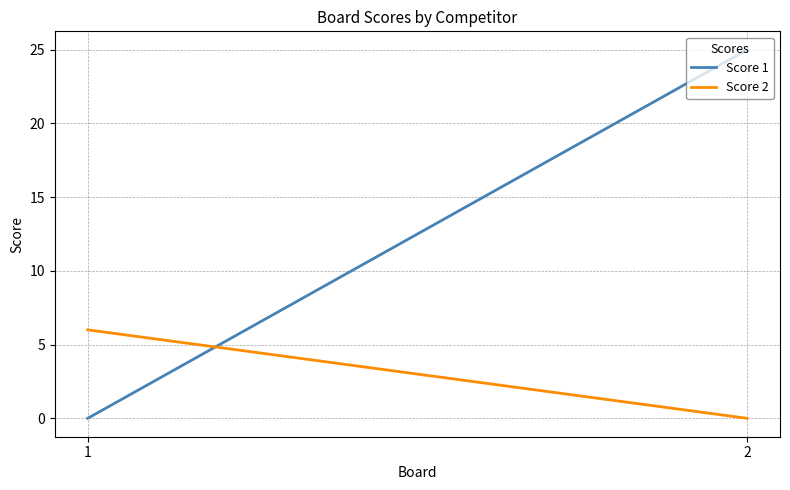

Between 2 and 1, which is larger?

2